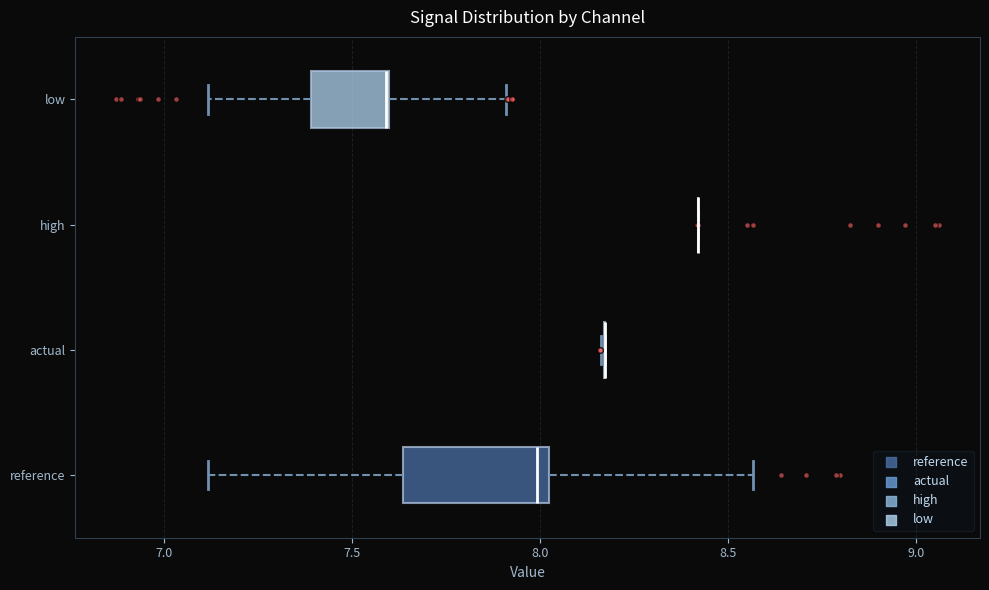

Comparing the boxes themselves (not the whiskers), which one is the widest?

reference